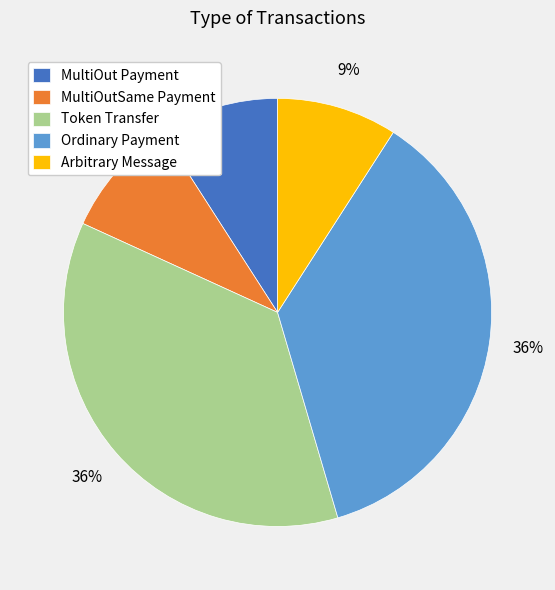

Which has a higher value, MultiOut Payment or Ordinary Payment?

Ordinary Payment